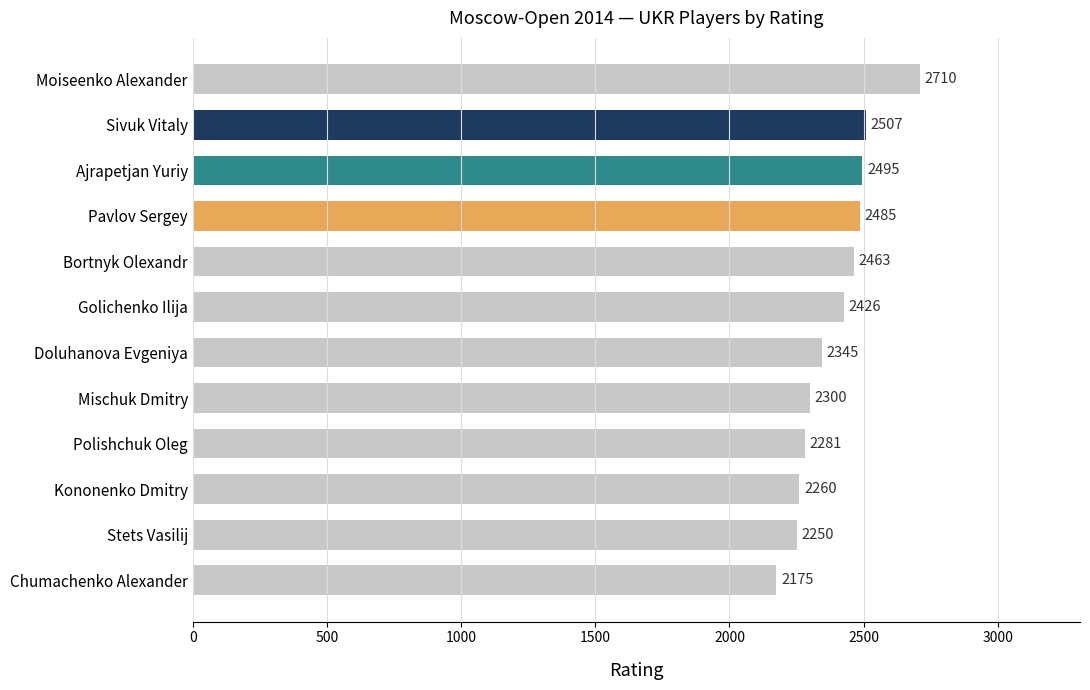

Reading bottom to top, extract all data points from this chart.

Chumachenko Alexander=2175	Stets Vasilij=2250	Kononenko Dmitry=2260	Polishchuk Oleg=2281	Mischuk Dmitry=2300	Doluhanova Evgeniya=2345	Golichenko Ilija=2426	Bortnyk Olexandr=2463	Pavlov Sergey=2485	Ajrapetjan Yuriy=2495	Sivuk Vitaly=2507	Moiseenko Alexander=2710